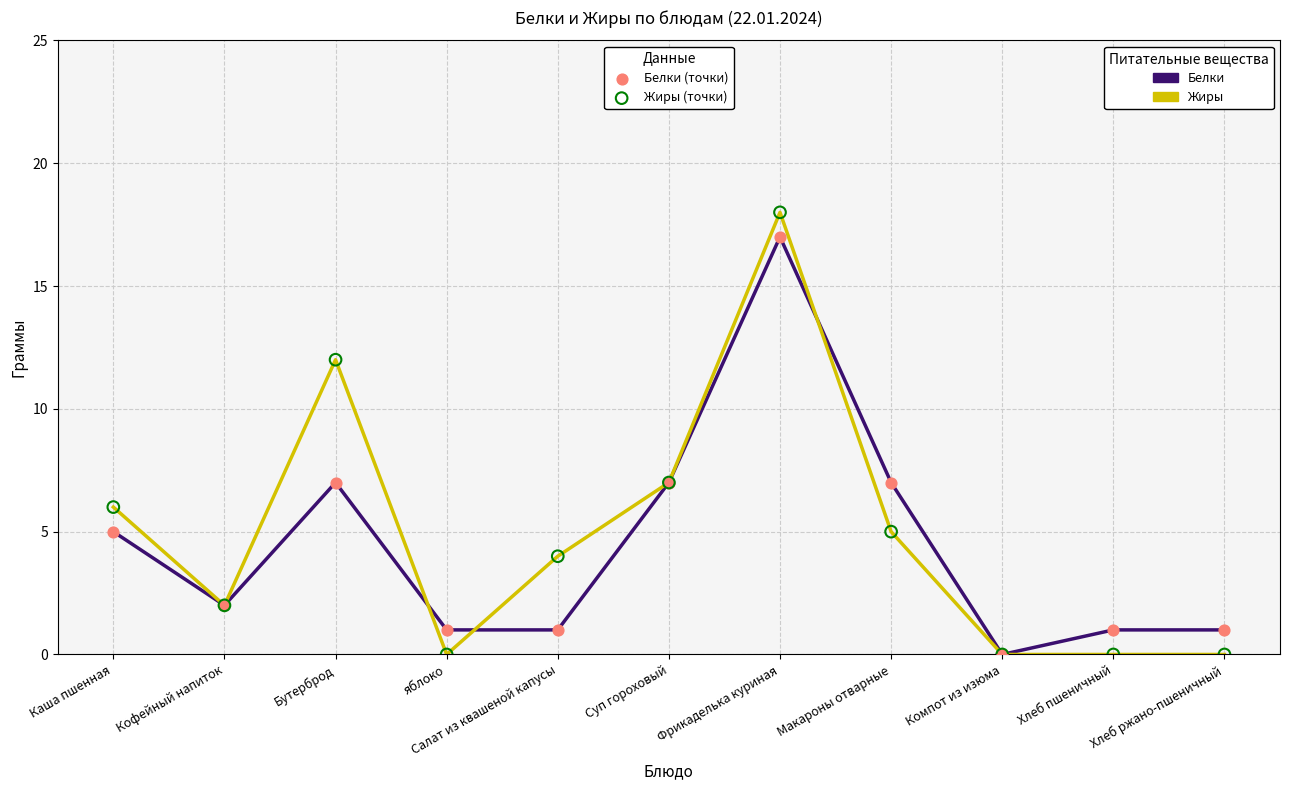

What is the total value across all series at Суп гороховый?

14